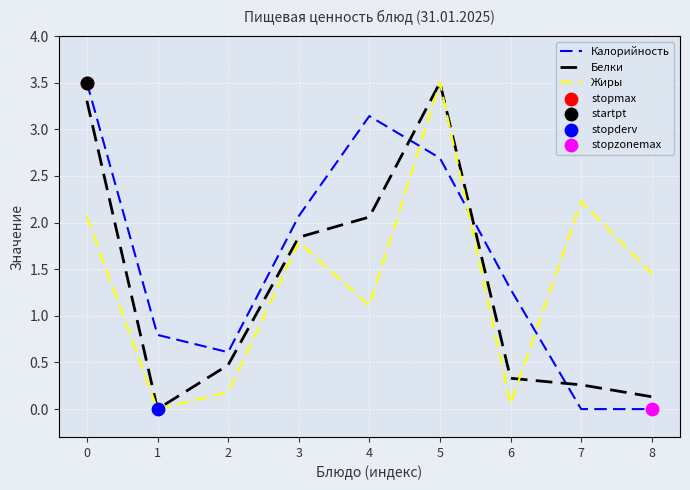

What is the difference between the highest and lowest values at 2?

0.4